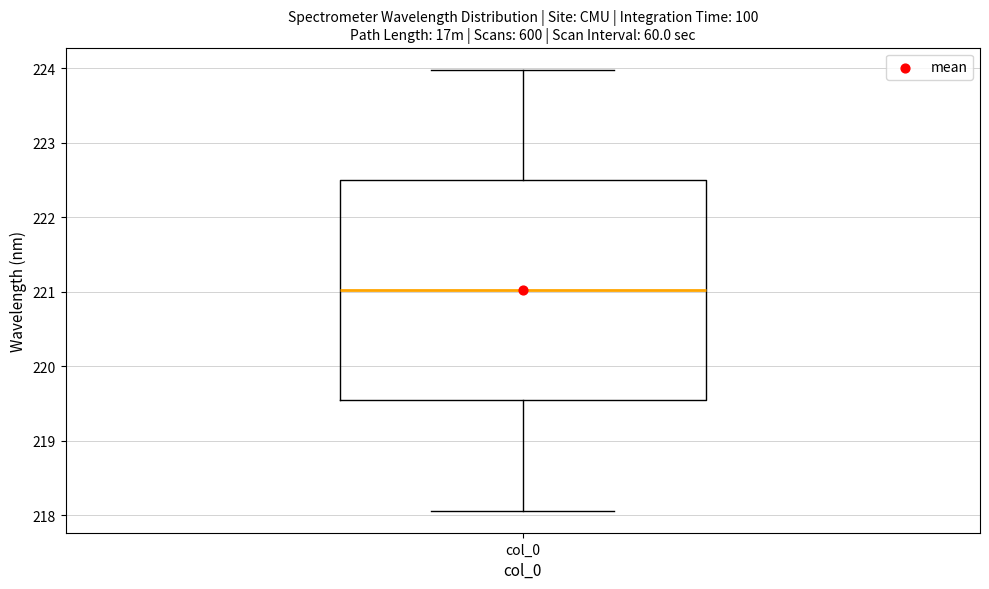

Read this box plot against the y-axis: the position of the median line, the range covered by the box, and the ends of both whiskers. The values are not printed on the chart, so give them approximately, as read against the axis.

median 221.0, box 219.5 to 222.5, whiskers 218.1 to 224.0